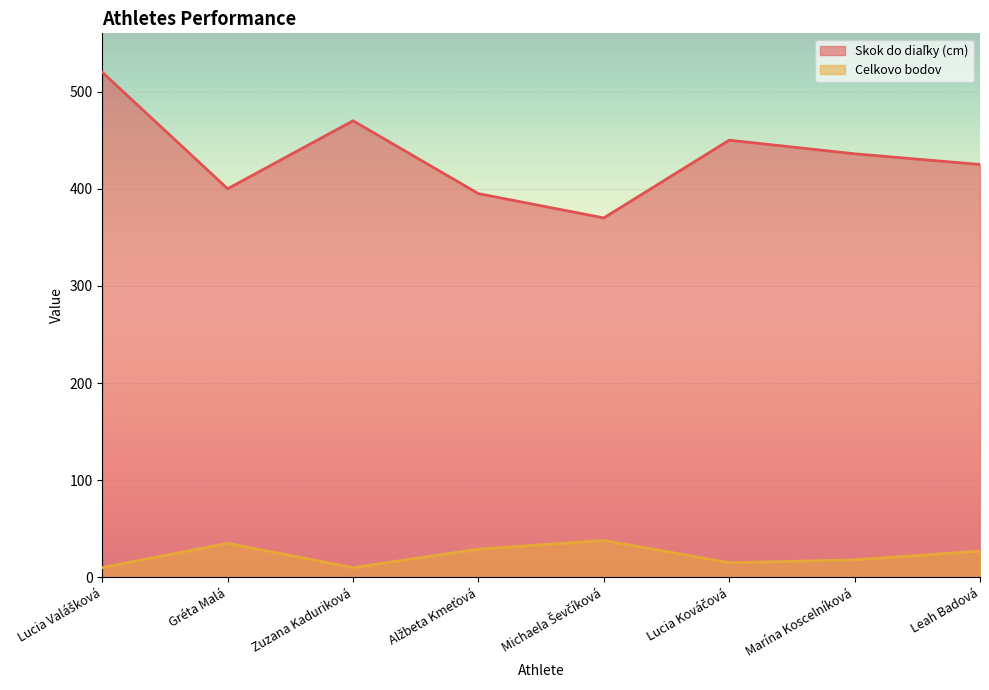

The Skok do diaľky (cm) series shows 244 at Lucia Valášková. True or false?

False